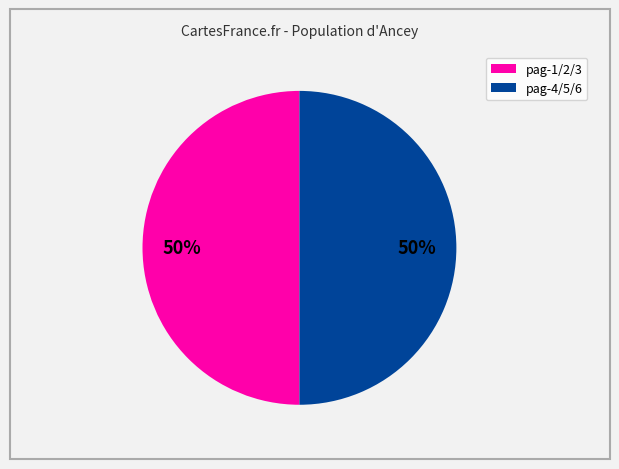

To the nearest percent, what is the average slice percentage?

50%